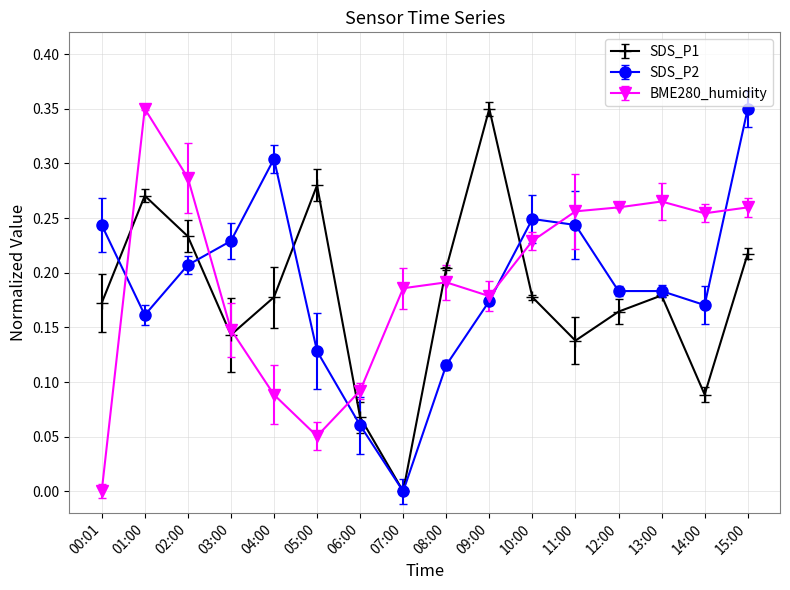

At which label is SDS_P2 closest to 0?

07:00